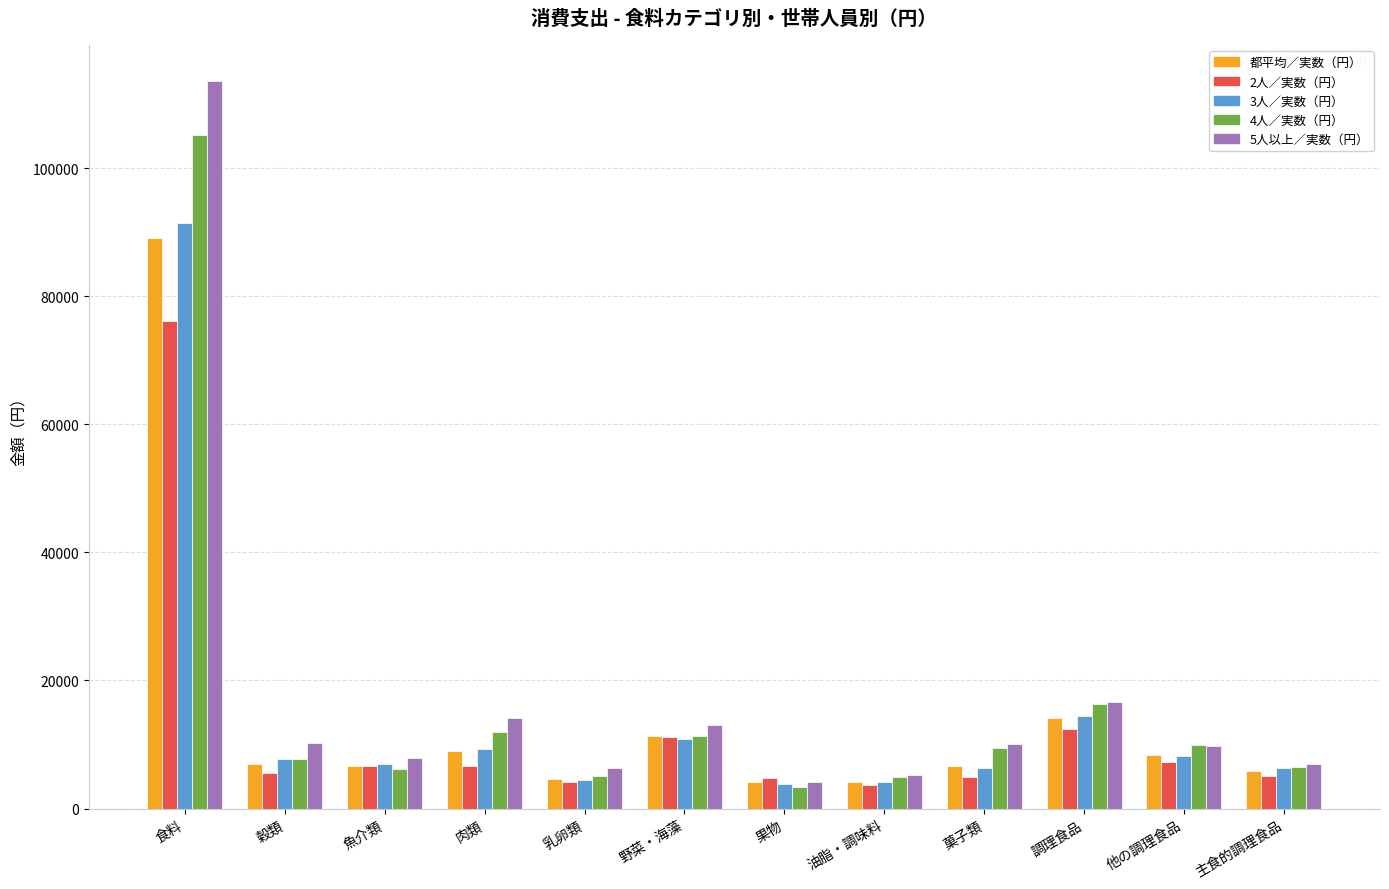

Is the value of 都平均／実数（円） at 肉類 greater than the value of 5人以上／実数（円） at 油脂・調味料?

Yes